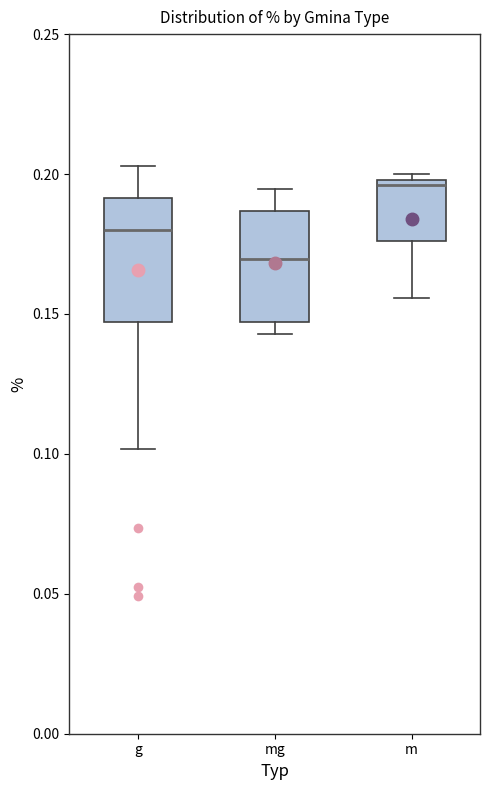

Reading left to right, read every box against the y-axis: the position of its median line, the range the box covers, and the ends of its whiskers. The values are not printed on the chart, so give them approximately, as read against the axis.

g: median 0.180, box 0.145 to 0.190, whiskers 0.100 to 0.205
mg: median 0.170, box 0.145 to 0.185, whiskers 0.145 (just below the box's lower edge) to 0.195
m: median 0.195, box 0.175 to 0.200, whiskers 0.155 to 0.200 (just above the box's upper edge)